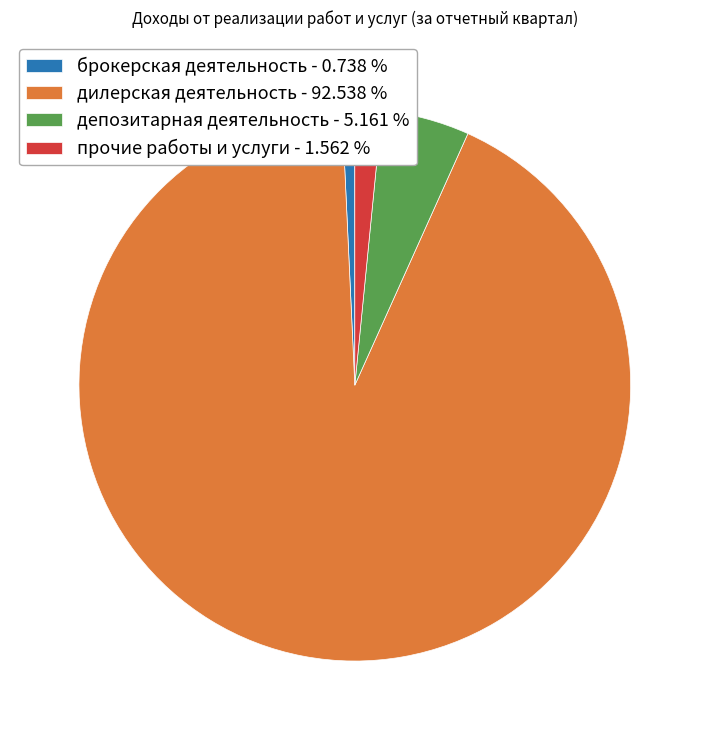

Is the sum of прочие работы и услуги - 1.562 % and брокерская деятельность - 0.738 % greater than half?

No